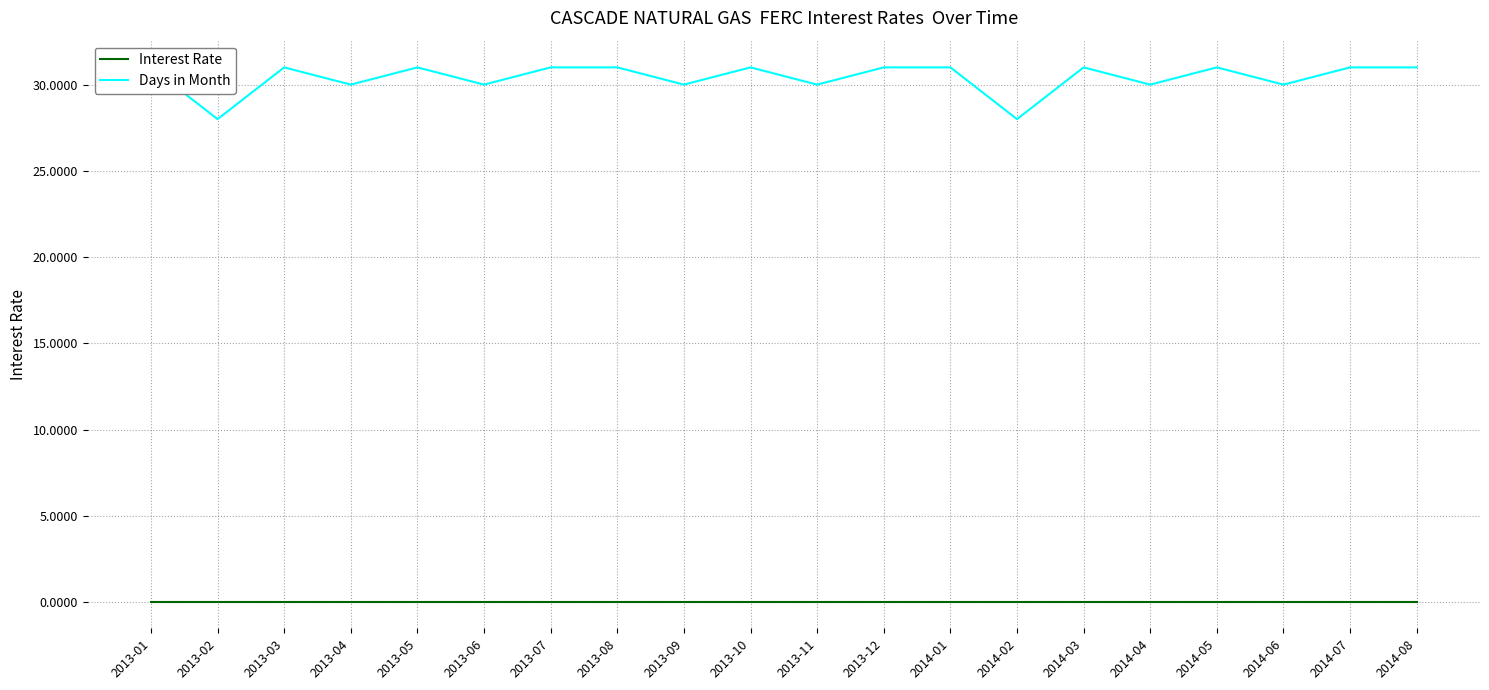

At 2013-01, list the series in order from largest to smallest.

Days in Month, Interest Rate